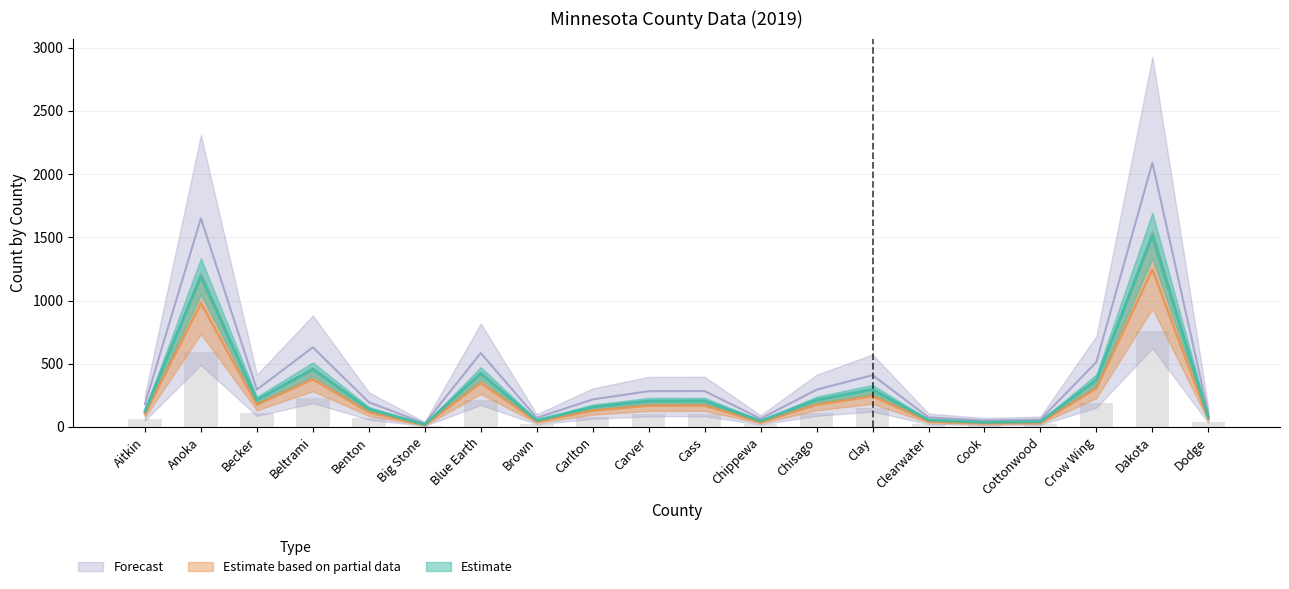

What are all the series names shown in the legend?

Estimate, Estimate based on partial data, Forecast